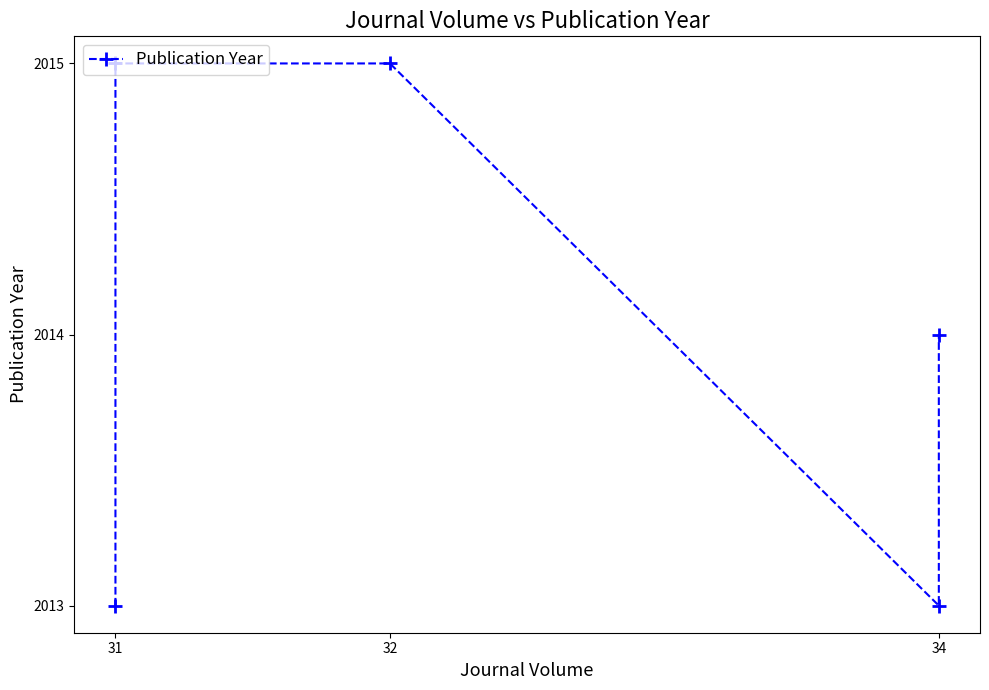

How many values are below 2014?

2